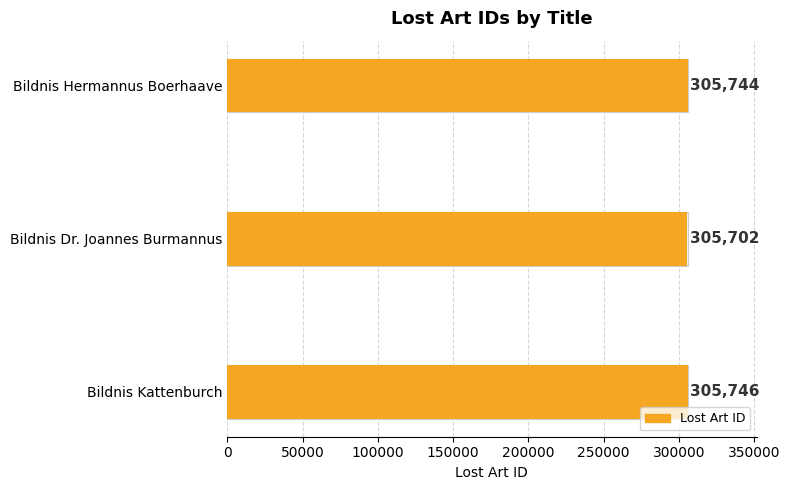

What is the sum of all values?

917192